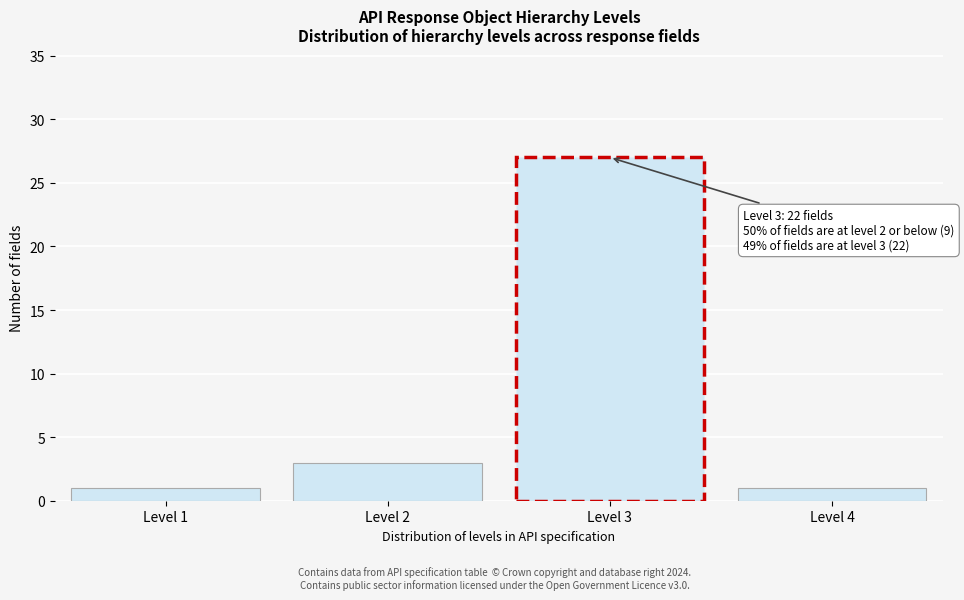

Reading left to right, list all the values displayed in this chart.

Level 1=1	Level 2=3	Level 3=27	Level 4=1